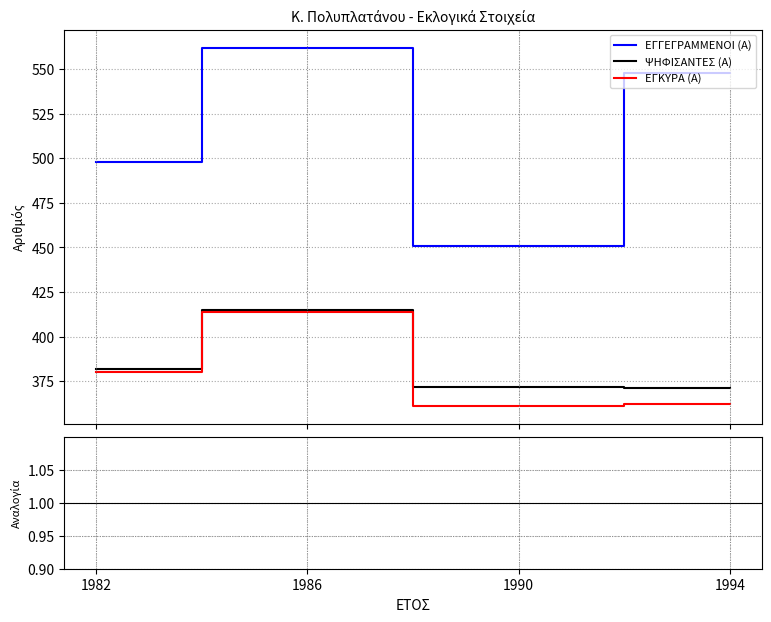

What is the difference between the maximum and minimum values in the ΕΓΓΕΓΡΑΜΜΕΝΟΙ (Α) series?

111